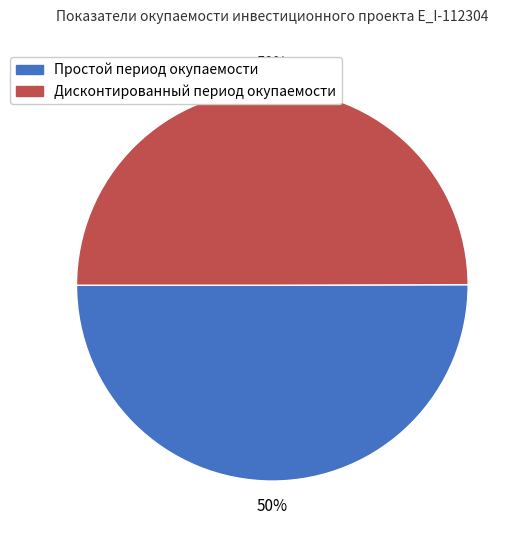

To the nearest percent, what is the combined percentage of Дисконтированный период окупаемости and Простой период окупаемости?

100%